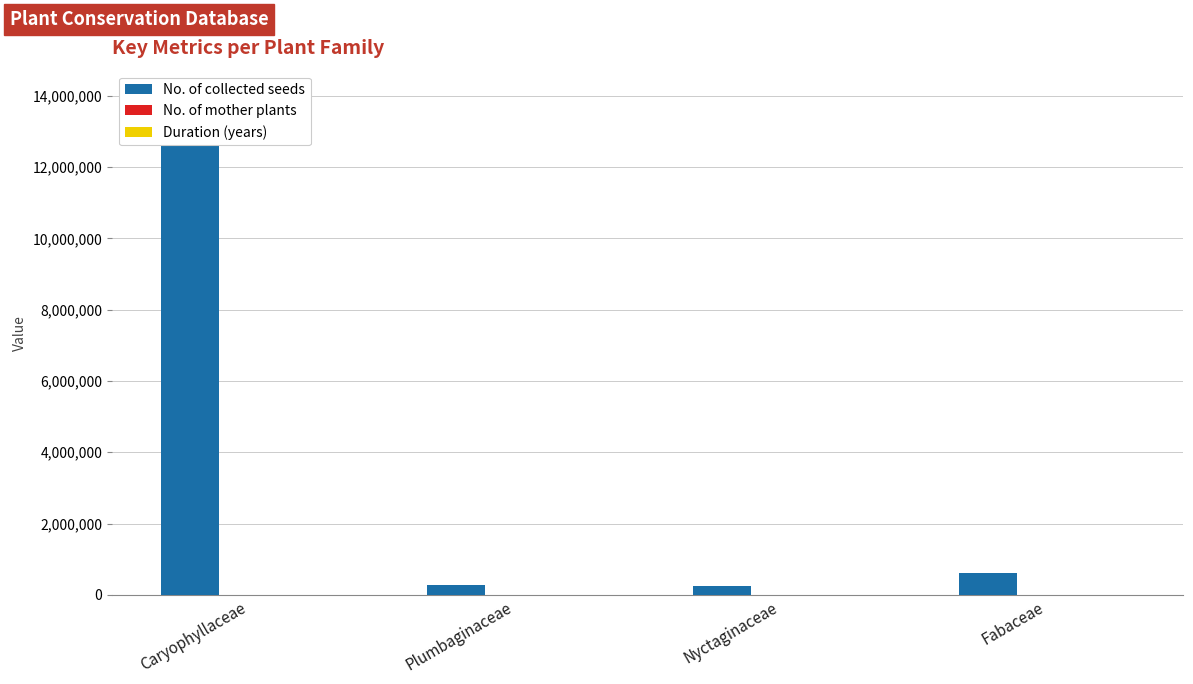

What is the difference between the highest and lowest values at Caryophyllaceae?

14008255